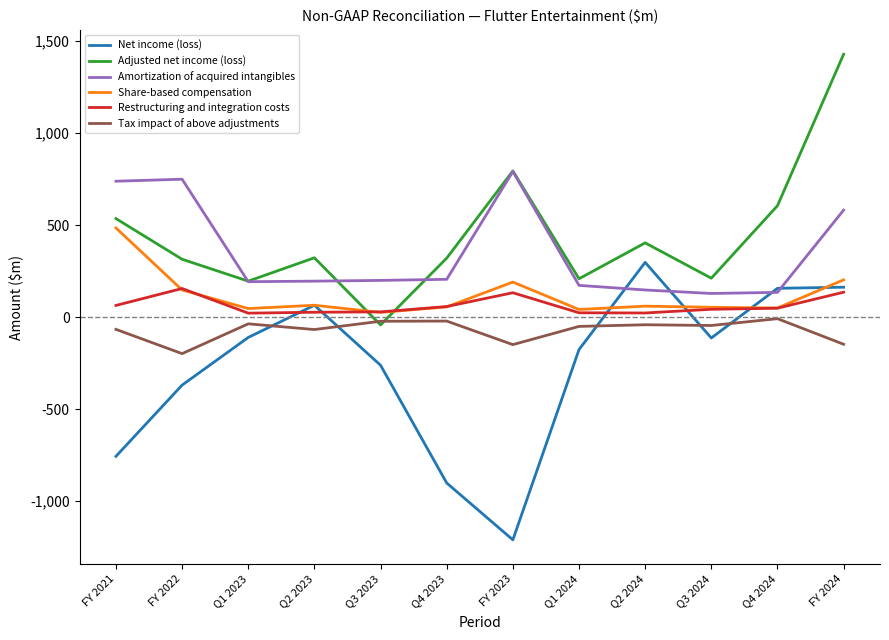

True or false: Net income (loss) and Restructuring and integration costs intersect in this chart.

True